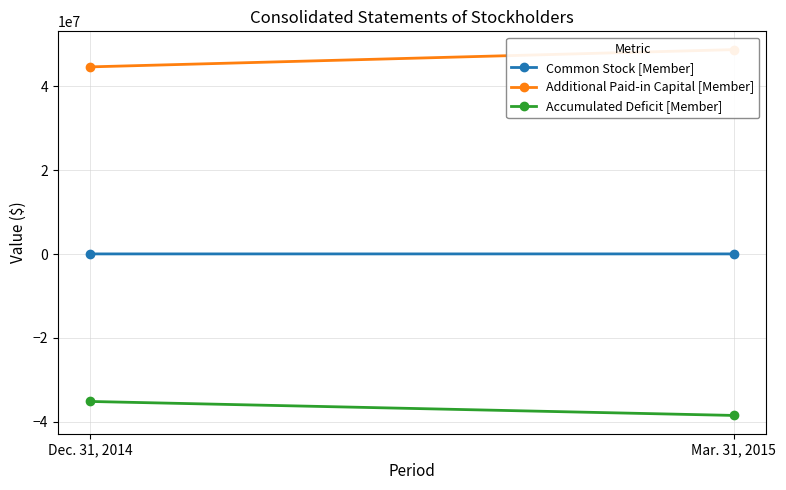

Rank the categories by Additional Paid-in Capital [Member] value from lowest to highest.

Dec. 31, 2014, Mar. 31, 2015